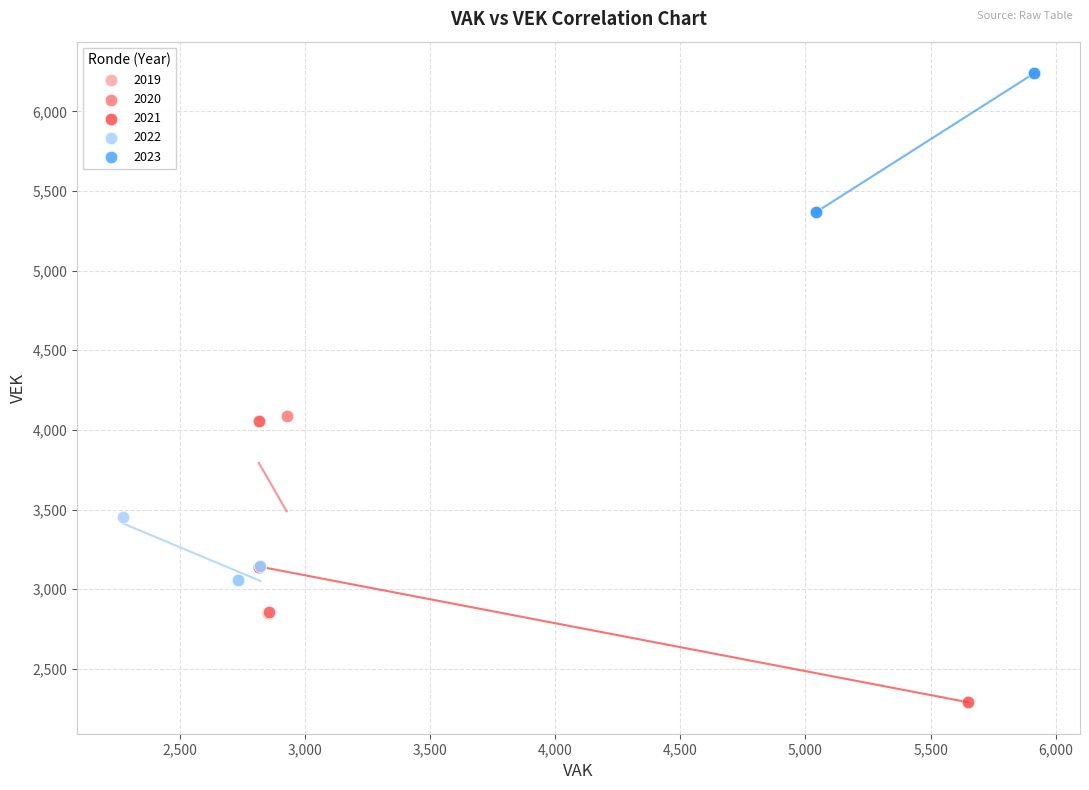

Which series contains the lowest Y value?

2021